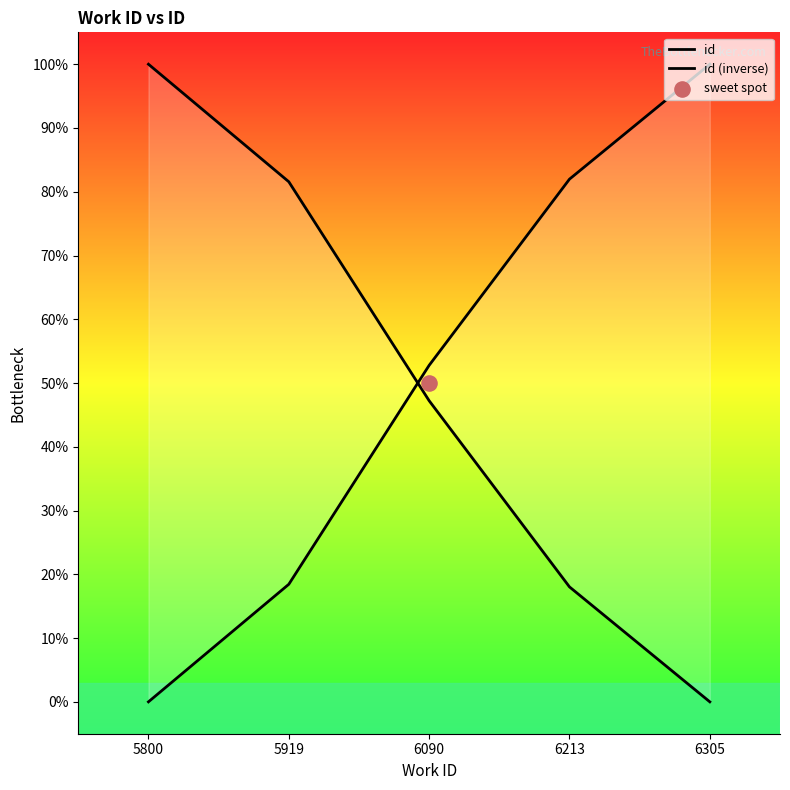

What is the total value across all series at 5800?

100.0